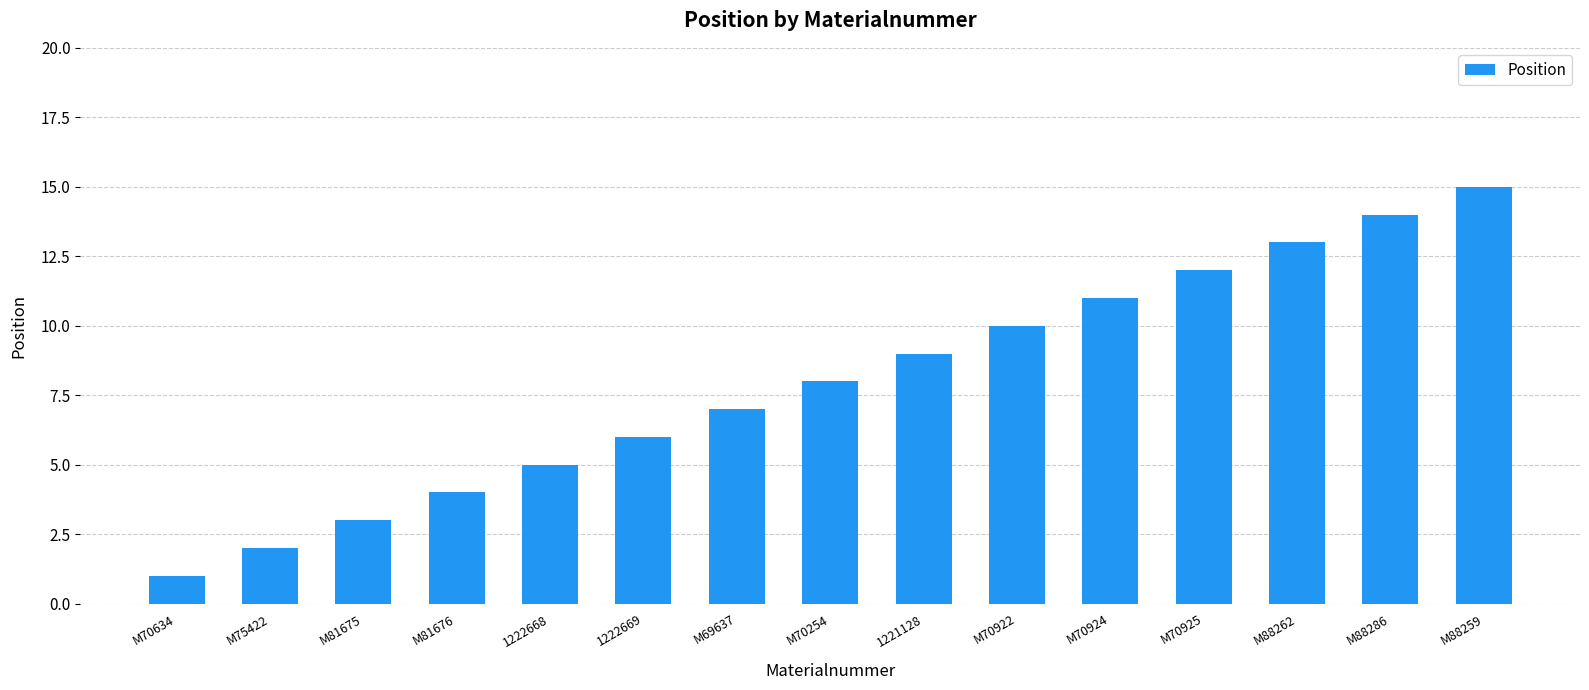

Reading left to right, list all the values displayed in this chart.

1	2	3	4	5	6	7	8	9	10	11	12	13	14	15